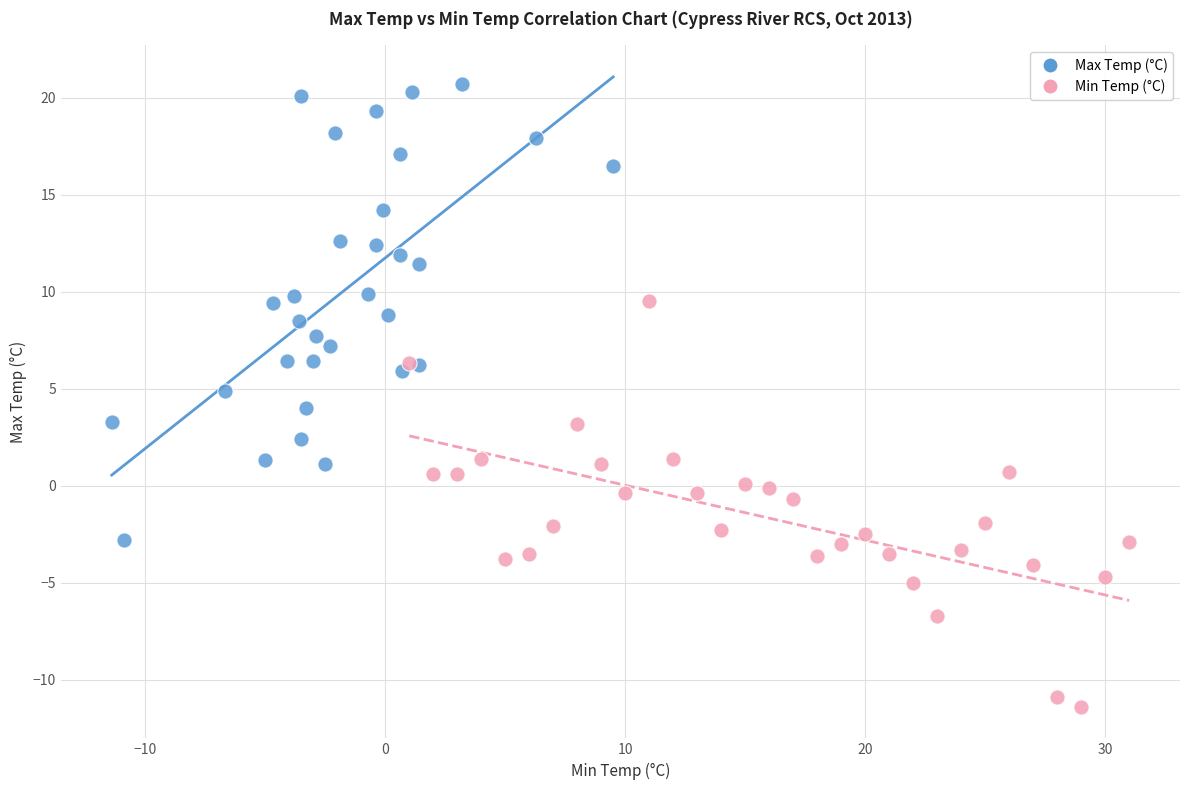

Which series contains the highest Y value?

Max Temp (°C)